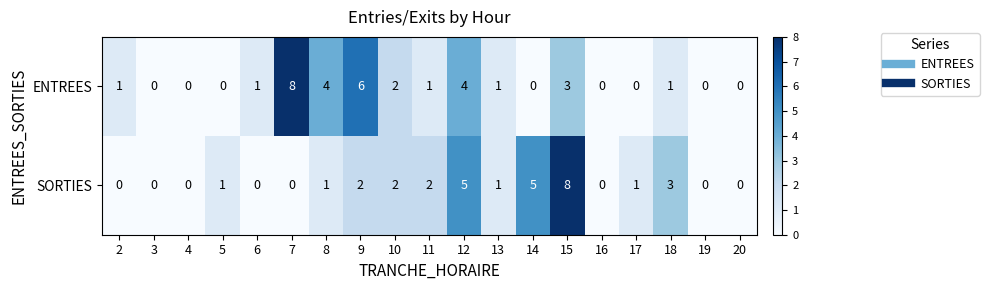

List the series in order of their overall mean, highest first.

ENTREES, SORTIES